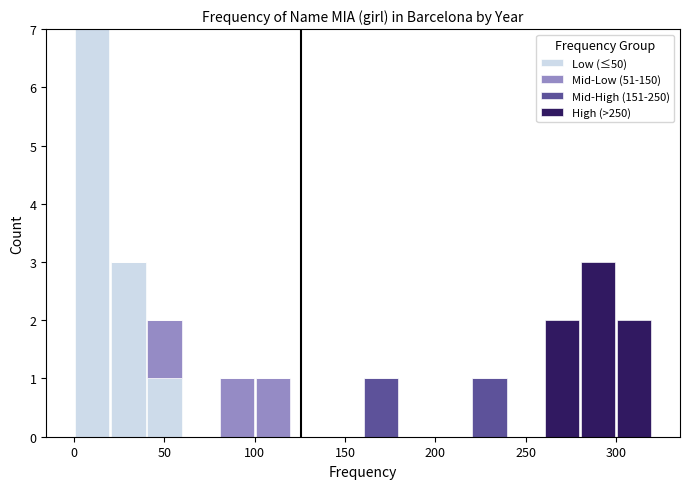

Reading left to right, transcribe this chart: for each stacked bar, give the range it covers on the x-axis and its total height. The values are not printed on the chart, so give them approximately, as read against the axis.

0 to 20: 7
20 to 40: 3
40 to 60: 2
60 to 80: 0
80 to 100: 1
100 to 120: 1
120 to 140: 0
140 to 160: 0
160 to 180: 1
180 to 200: 0
200 to 220: 0
220 to 240: 1
240 to 260: 0
260 to 280: 2
280 to 300: 3
300 to 320: 2